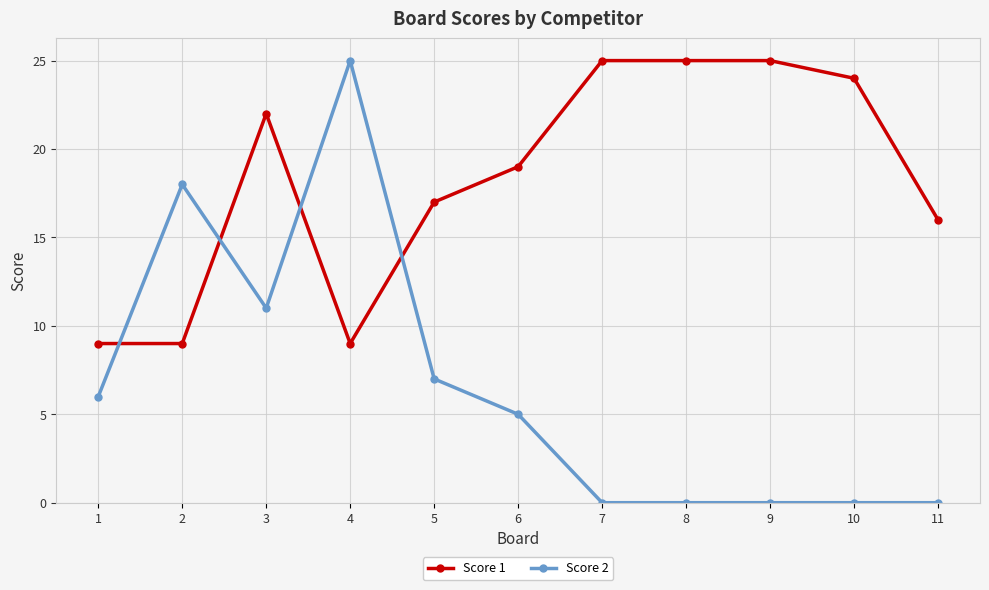

What is the spread (max minus min) of values at 3?

11